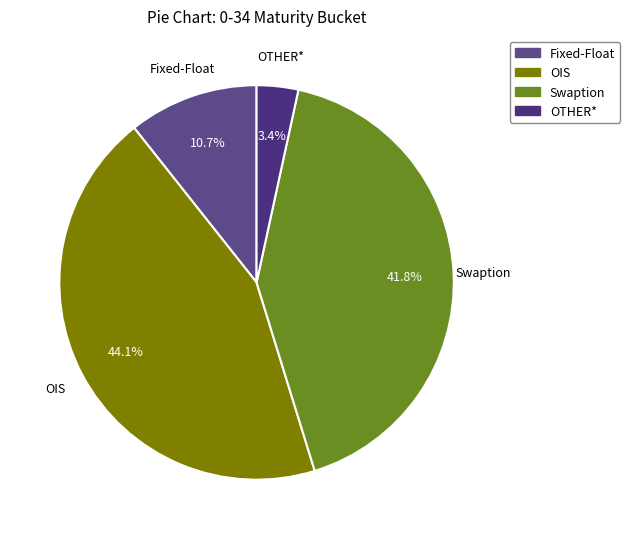

What percentage is NOT represented by Fixed-Float?

89.3%